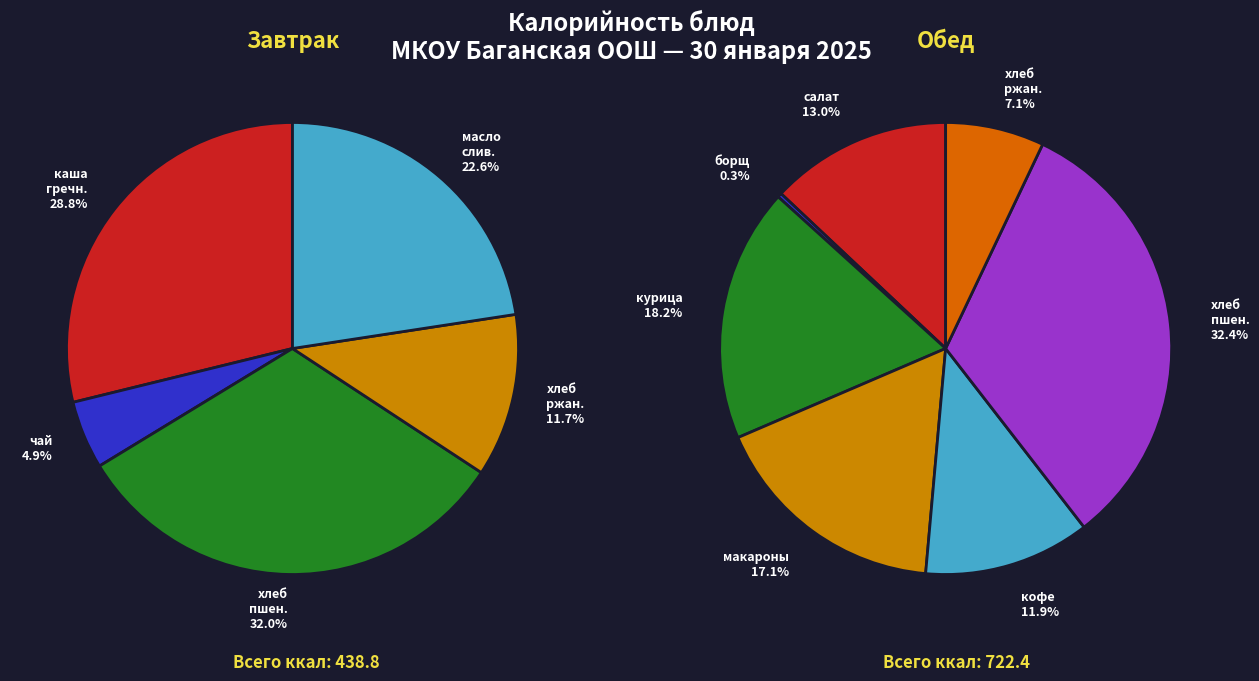

Which category has the smallest portion of the pie?

борщ с фасолью